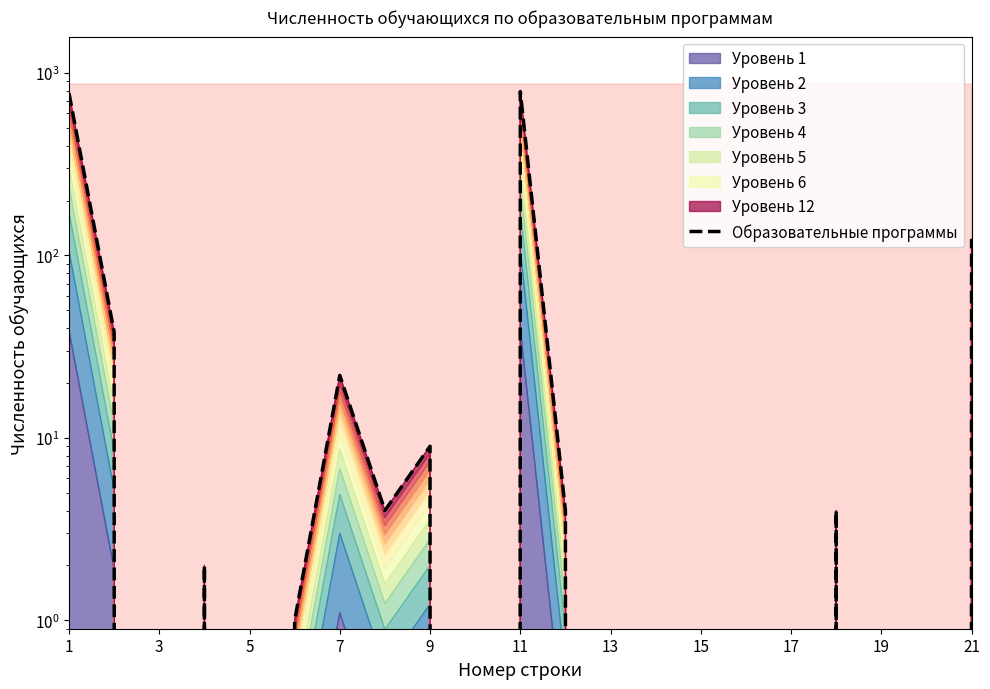

Which label corresponds to the smallest value in the chart?

3